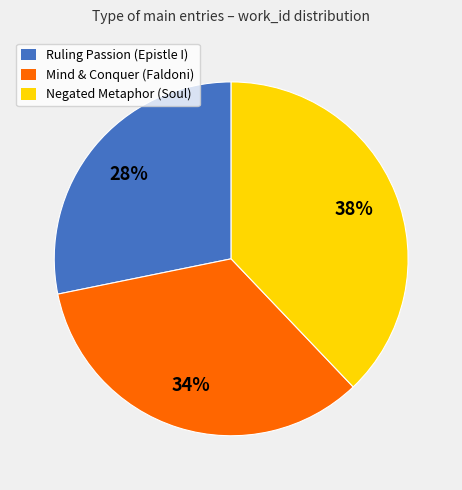

Which category has the biggest portion of the pie?

Negated Metaphor (Soul)